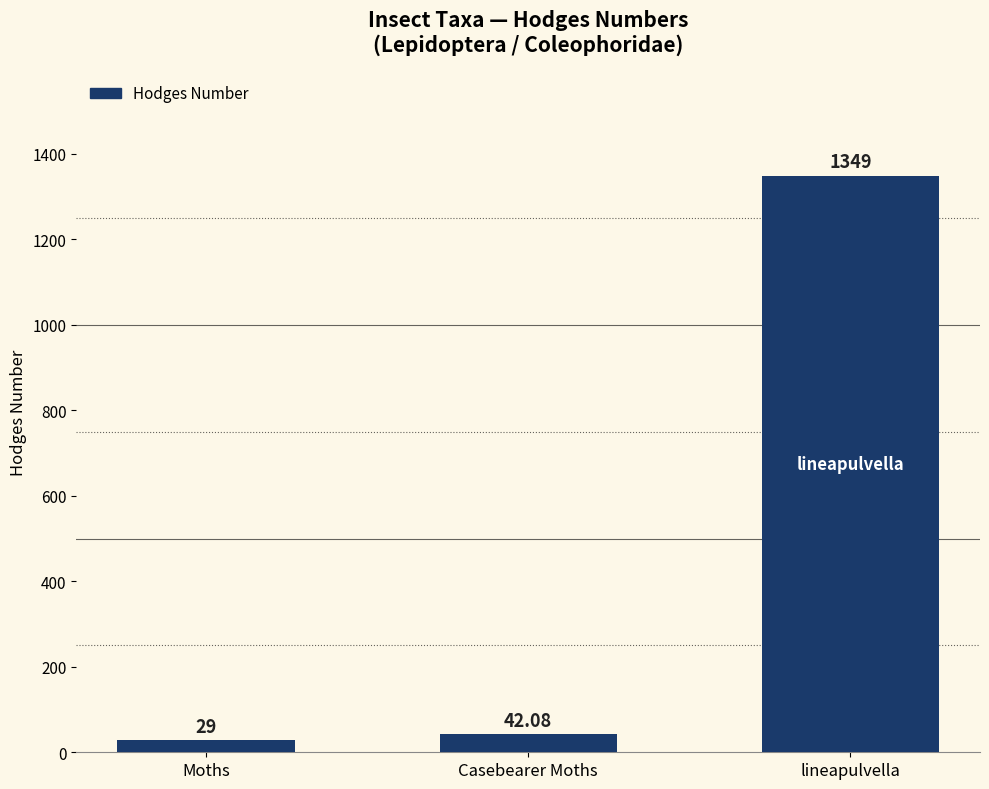

Rank the categories by value from lowest to highest.

Moths, Casebearer Moths, lineapulvella